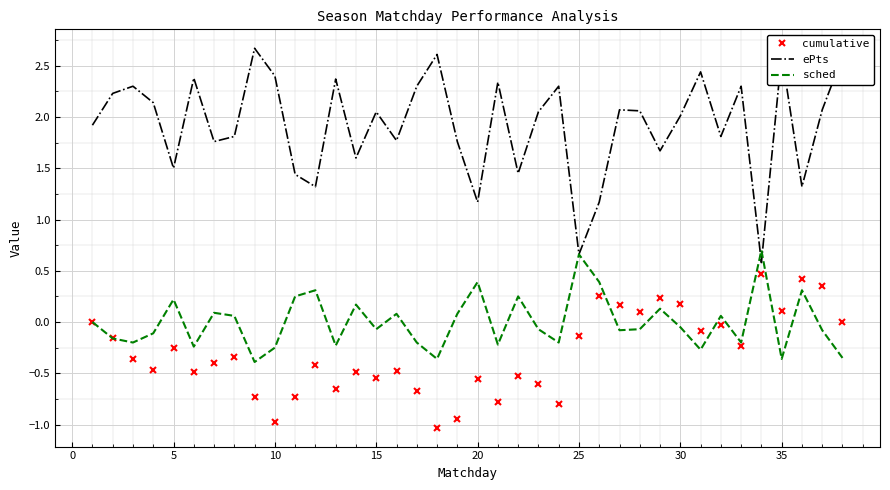

True or false: ePts and cumulative intersect in this chart.

False